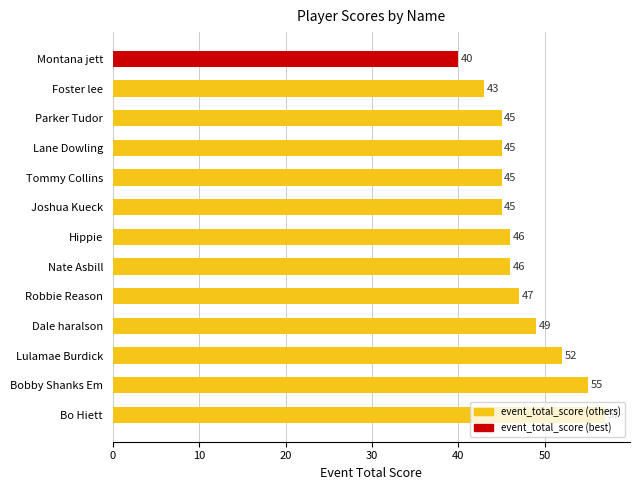

What is the value of the 13th bar from the top?

57